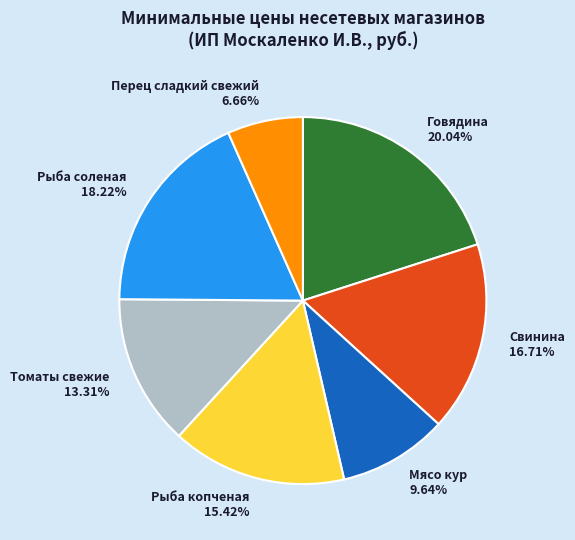

The Томаты свежие slice represents 13% of the pie. True or false?

True